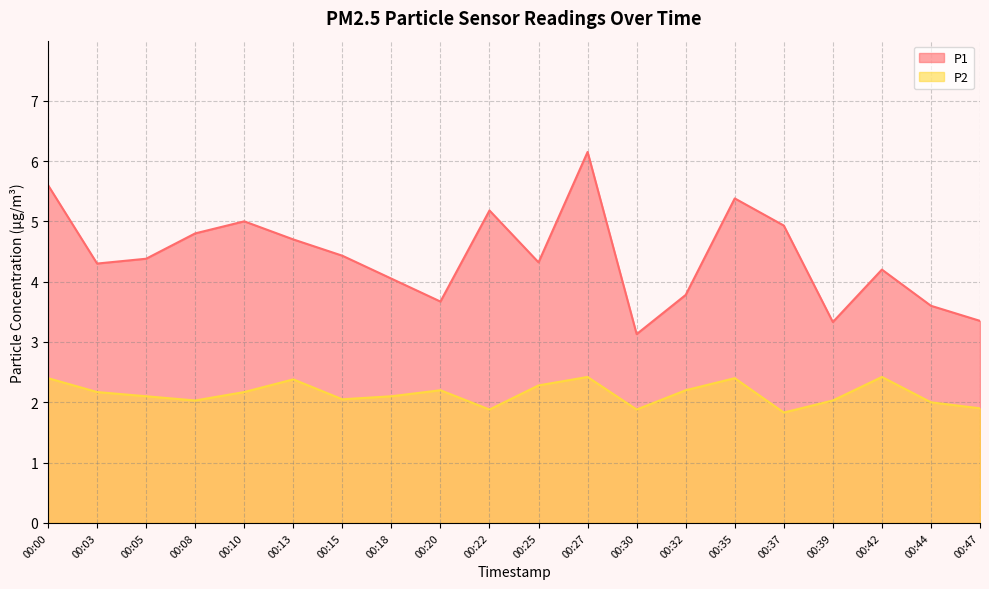

Rank the series by their average value, from lowest to highest.

P2, P1